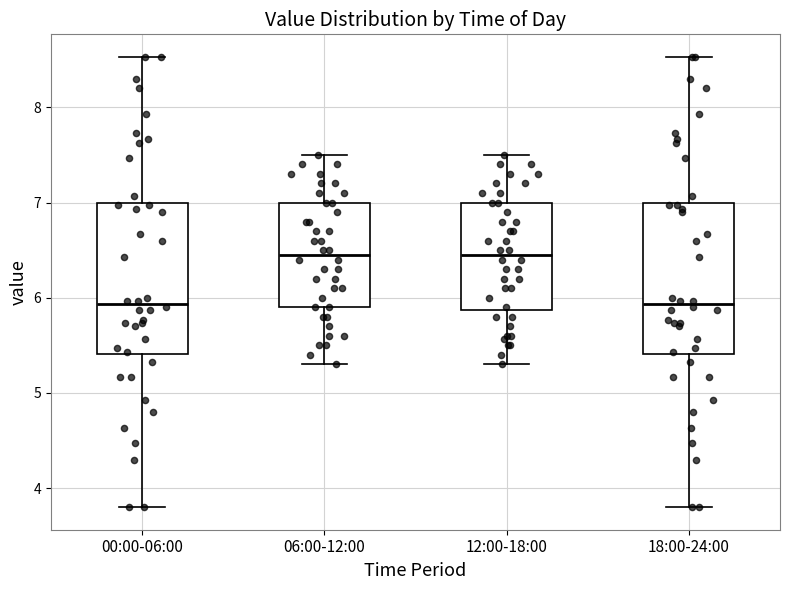

Where is the lower edge of the box for 06:00-12:00 on the y-axis? The values are not printed on the chart, so give them approximately, as read against the axis.

5.9